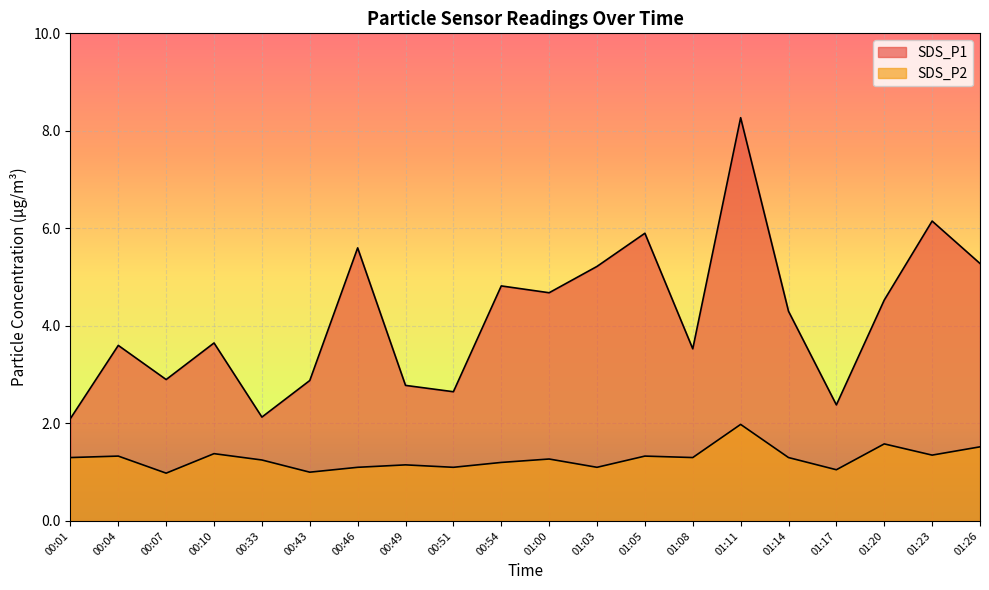

List the series in order of their overall mean, highest first.

SDS_P1, SDS_P2